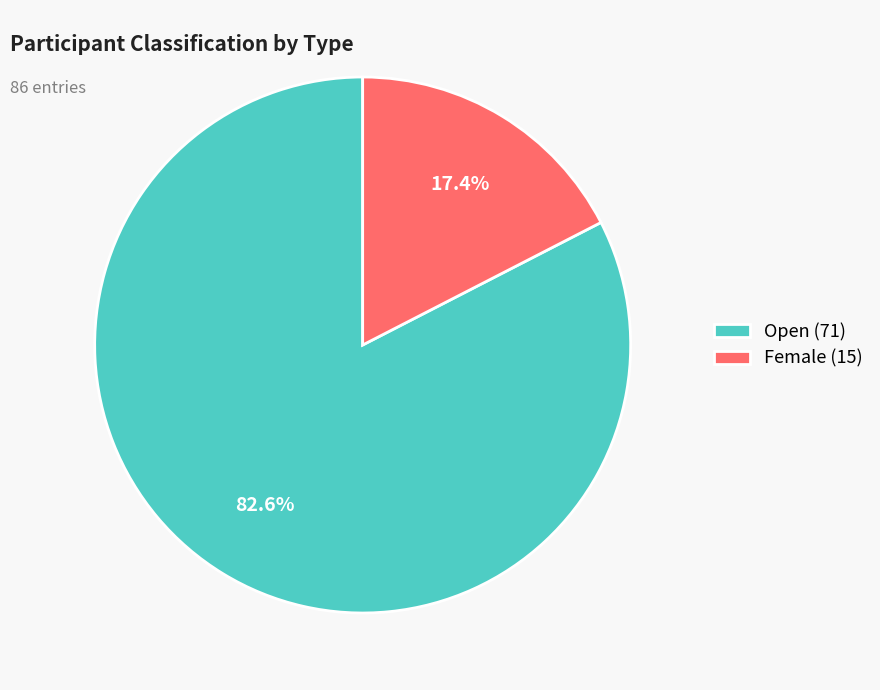

What percentage is NOT represented by Female?

82.6%